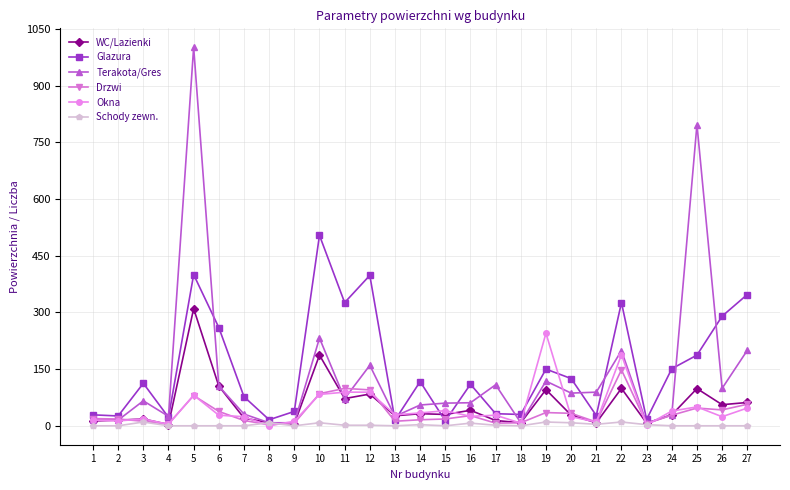

True or false: Glazura has a value of 290.1 at 26.

True